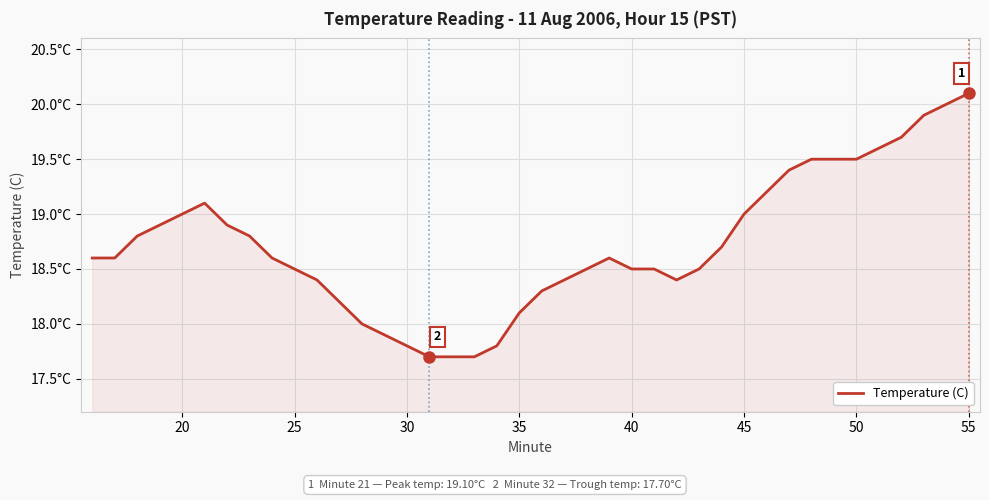

Does the chart display data point markers on the line(s)?

No